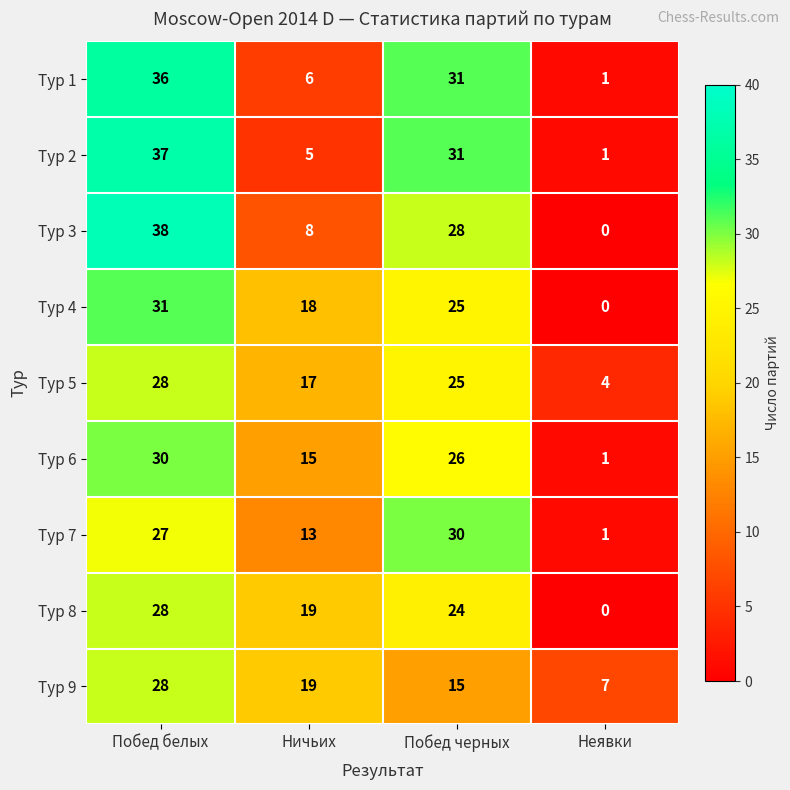

What is the total value across all series at Неявки?

15